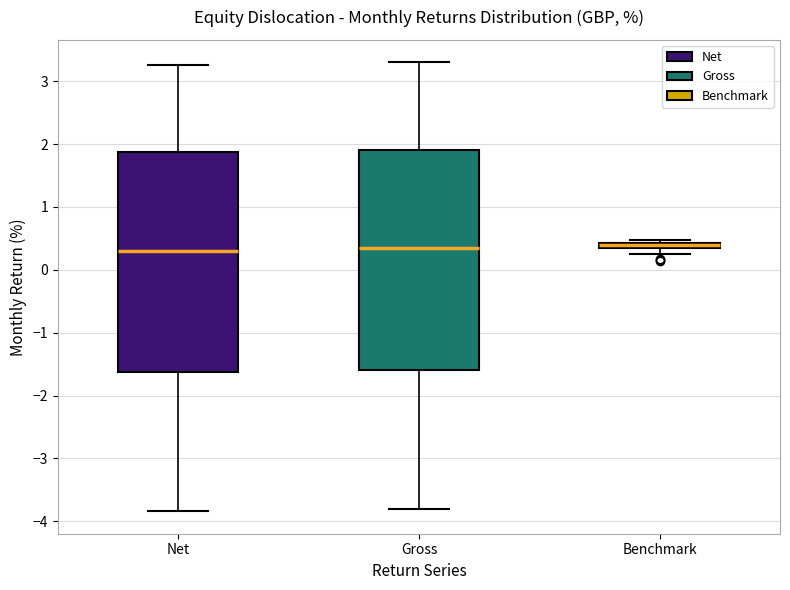

Where does the median line of the box for Gross sit on the y-axis? The values are not printed on the chart, so give them approximately, as read against the axis.

0.3